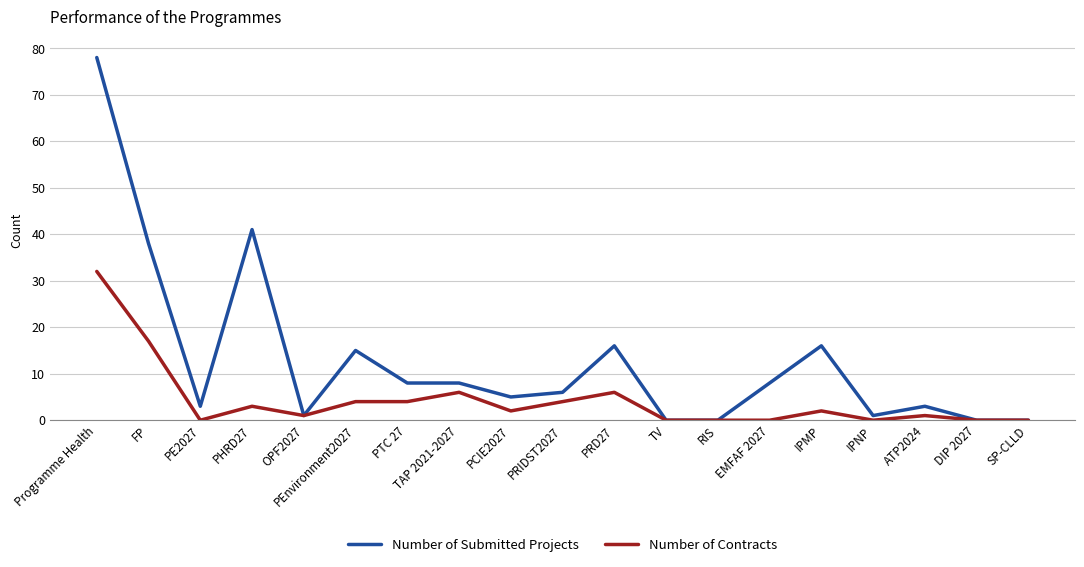

Rank the series by their average value, from highest to lowest.

Number of Submitted Projects, Number of Contracts